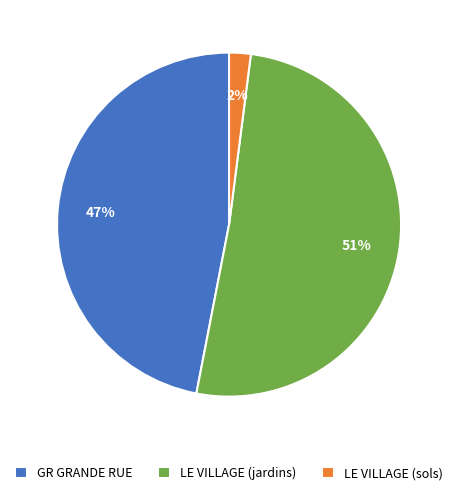

Is the sum of GR GRANDE RUE and LE VILLAGE (jardins) greater than half?

Yes